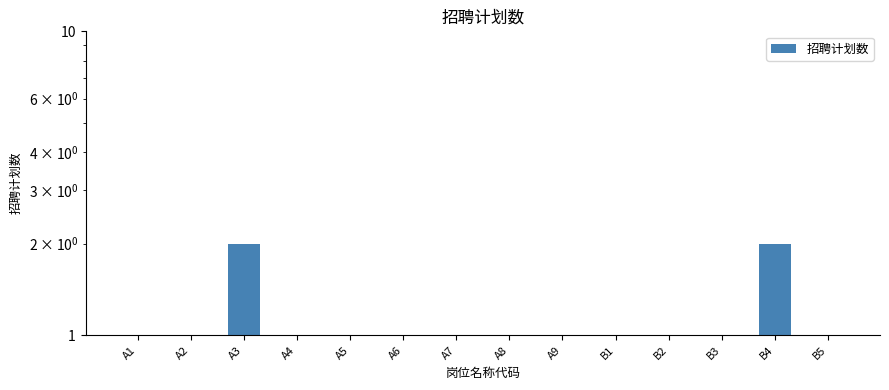

At which label is the value closest to 1?

A1